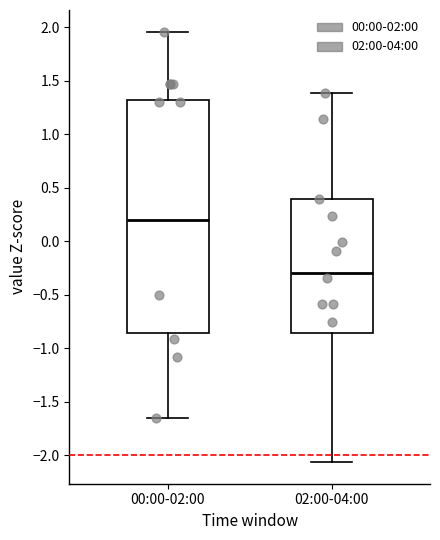

Which box has the lowest median line?

02:00-04:00